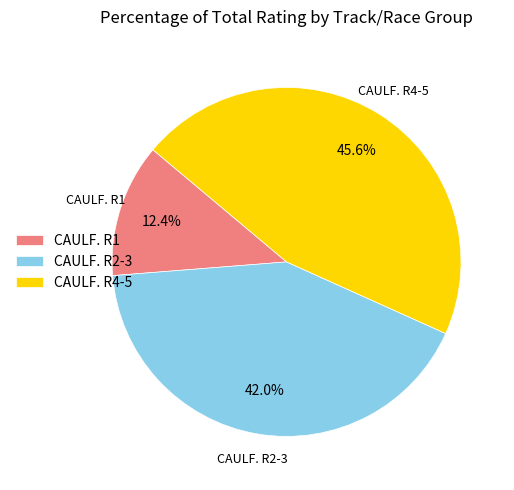

Is CAULF. R2-3 the majority of the pie?

No